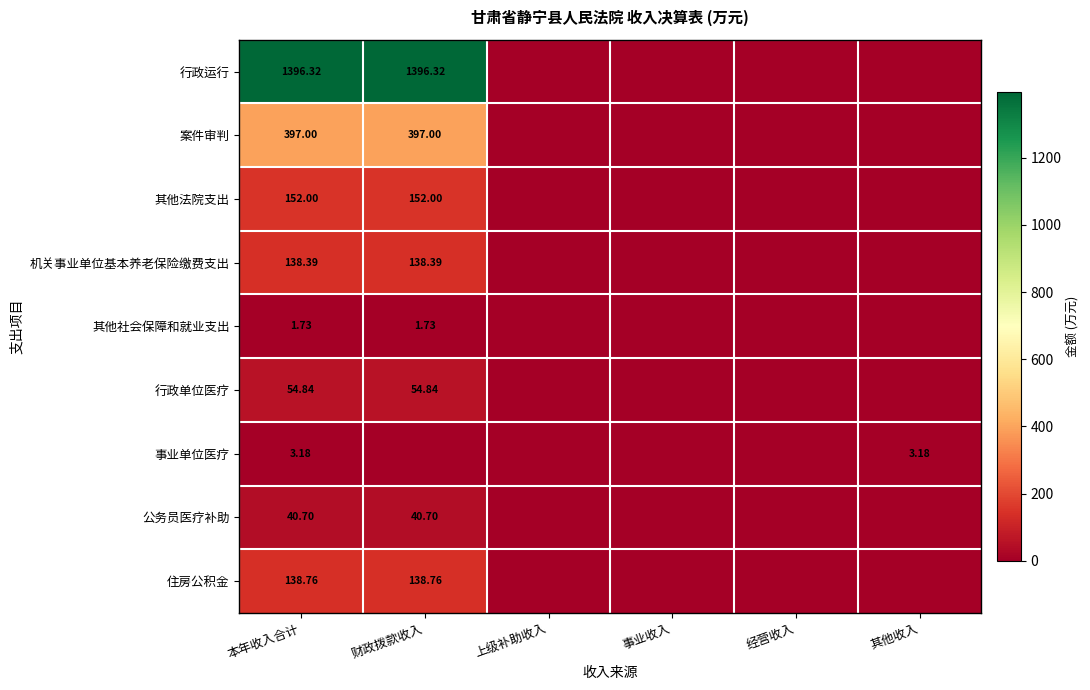

How many positive values does the 案件审判 series have?

2